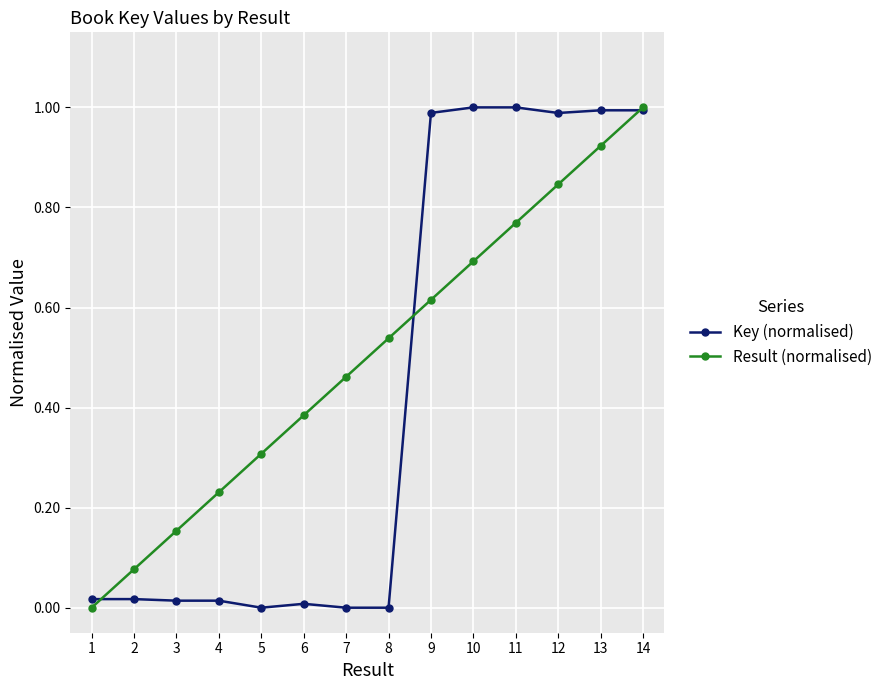

Rank the series by their average value, from lowest to highest.

Key (normalised), Result (normalised)